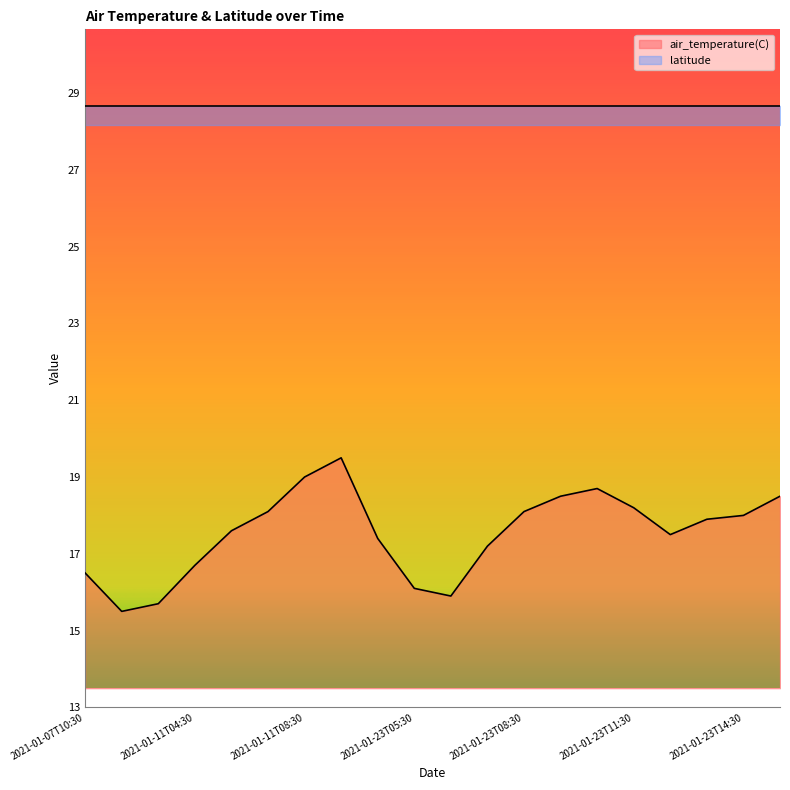

List the labels in order of value, largest first.

2021-01-11T09:30, 2021-01-11T08:30, 2021-01-23T10:30, 2021-01-23T09:30, 2021-01-23T15:30, 2021-01-23T11:30, 2021-01-11T07:30, 2021-01-23T08:30, 2021-01-23T14:30, 2021-01-23T13:30, 2021-01-11T05:30, 2021-01-23T12:30, 2021-01-23T04:30, 2021-01-23T07:30, 2021-01-11T04:30, 2021-01-07T10:30, 2021-01-23T05:30, 2021-01-23T06:30, 2021-01-11T03:30, 2021-01-11T02:30